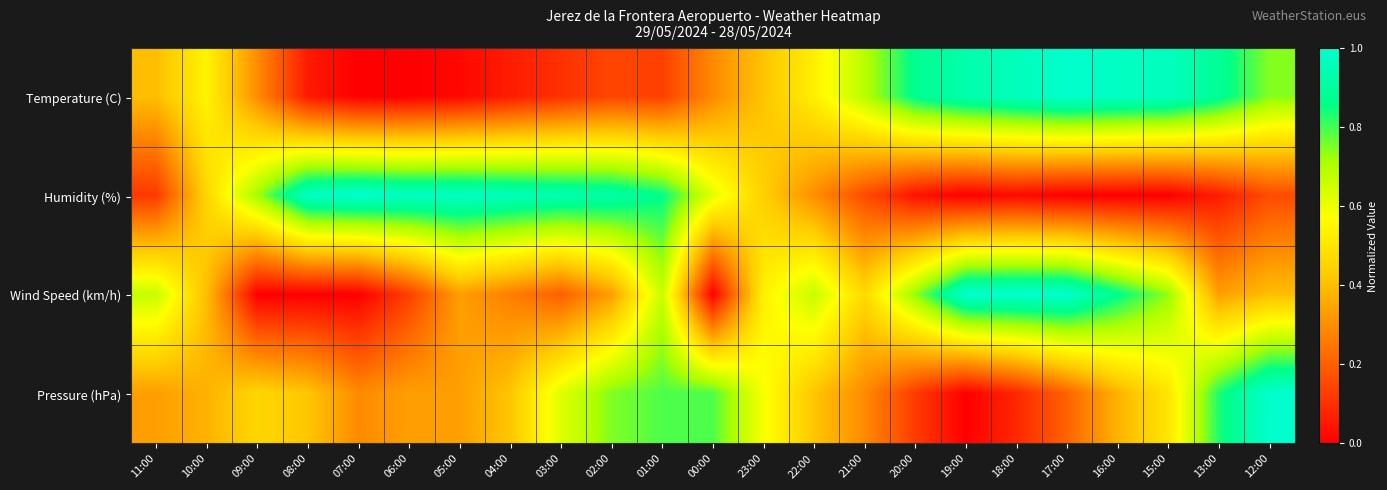

At how many categories does at least one series exceed 0?

23